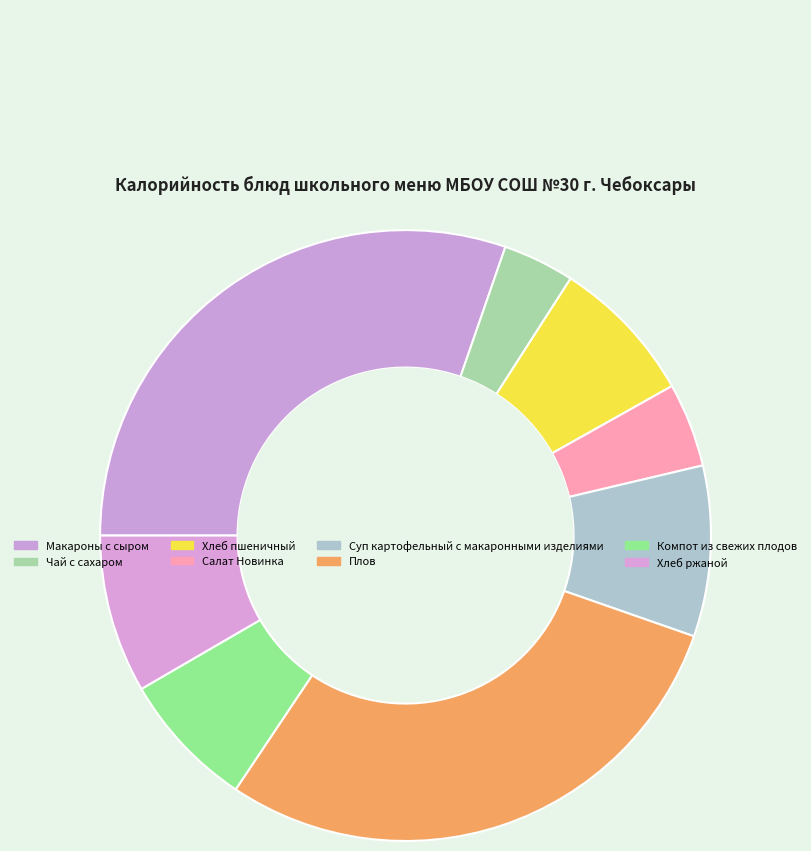

How many segments does this pie chart have?

8